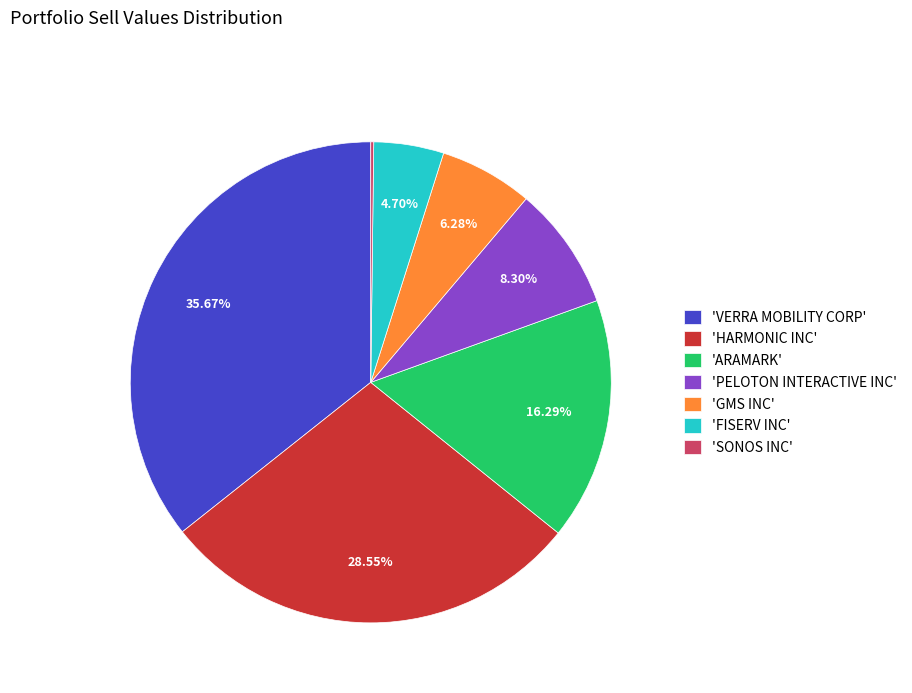

Do 'VERRA MOBILITY CORP' and 'GMS INC' together represent more than half of the pie?

No